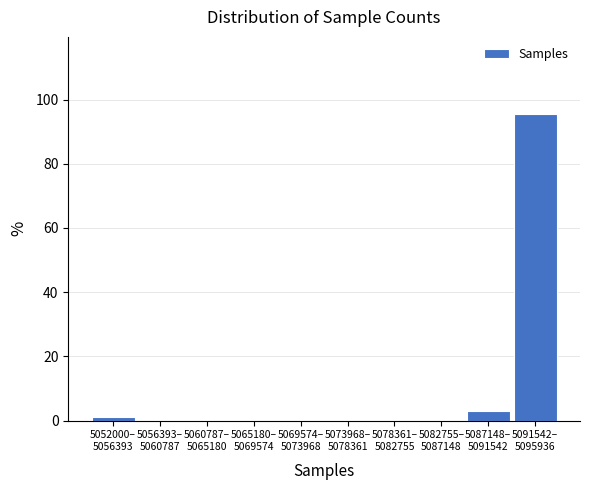

What is the sum of all values?

100.0